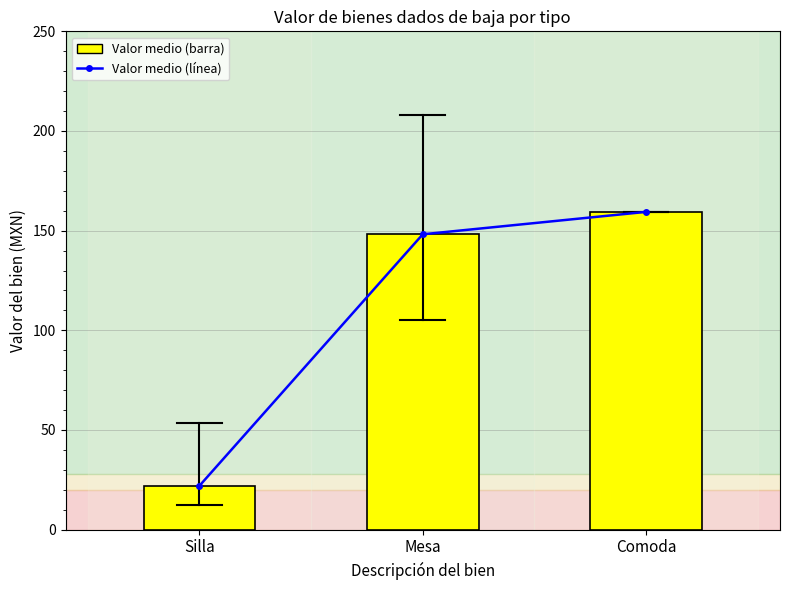

What is the average value of the Valor medio series?

109.9